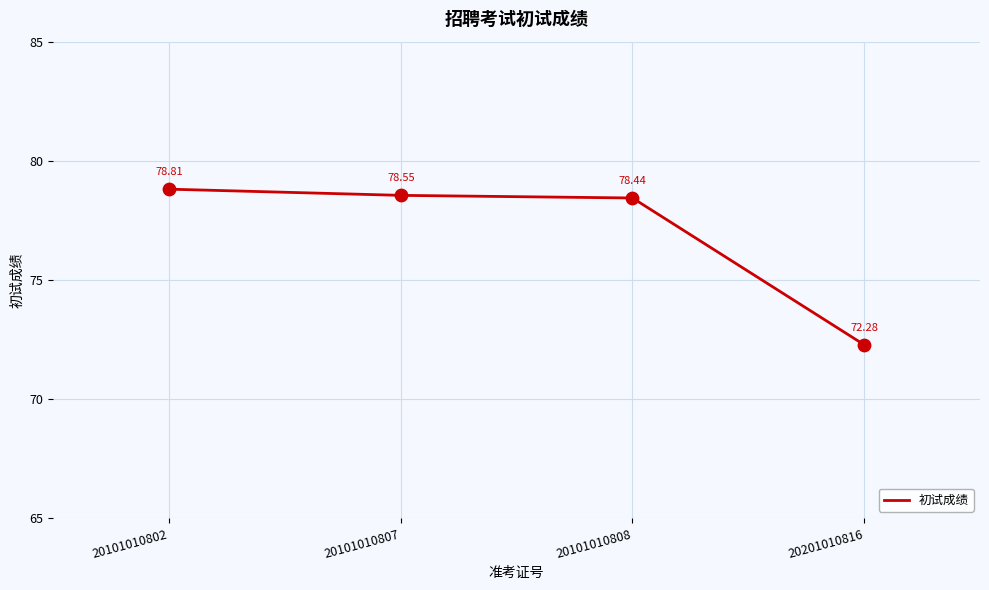

Which has a higher value, 20101010808 or 20201010816?

20101010808